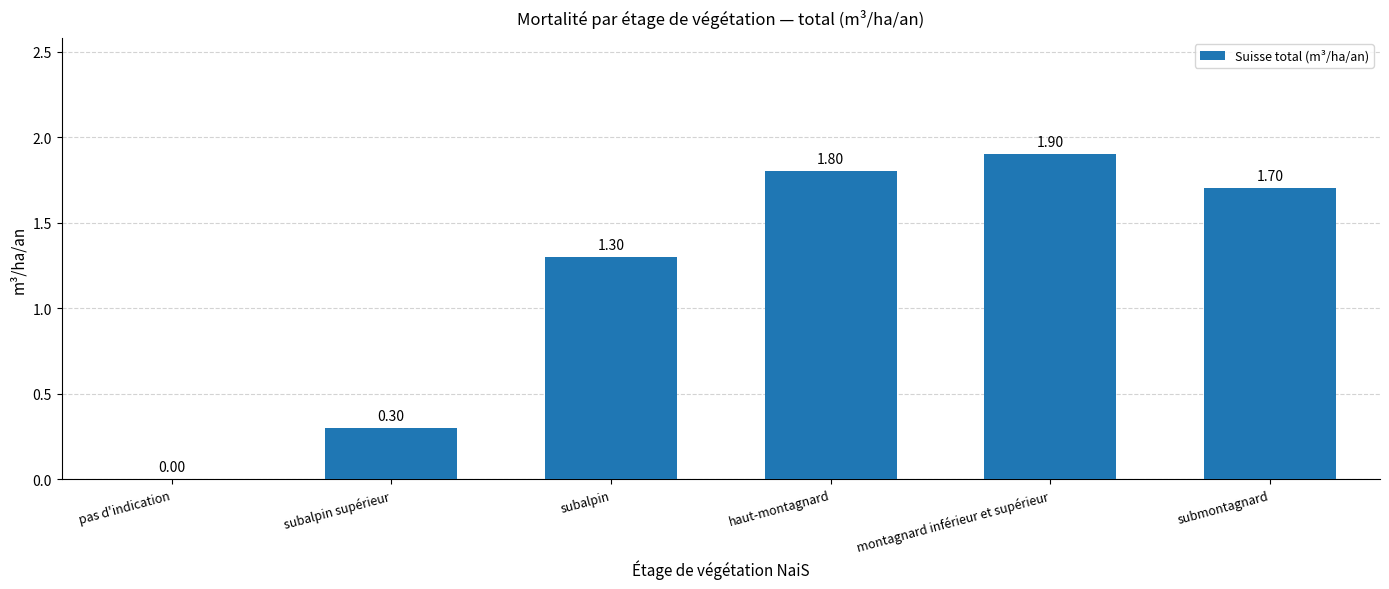

Which label corresponds to the largest value in the chart?

montagnard inférieur et supérieur